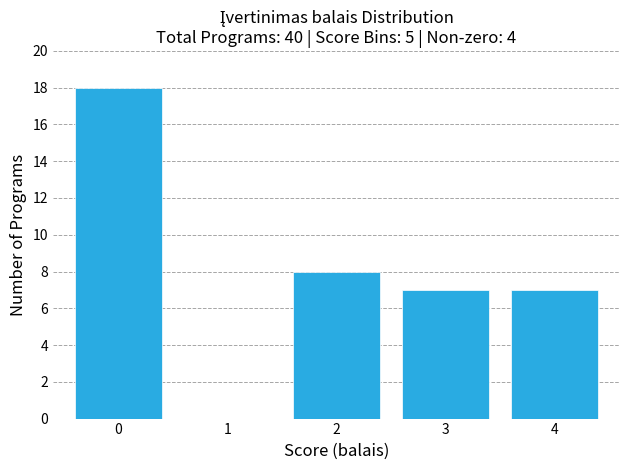

Reading left to right, list all the values displayed in this chart.

0=18	1=0	2=8	3=7	4=7